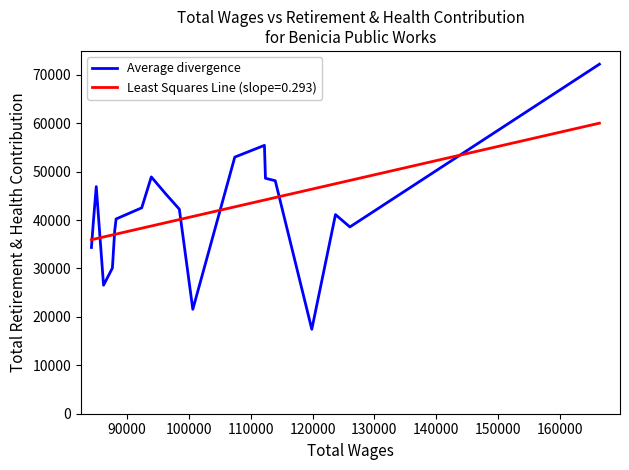

Which series has the largest range (max minus min)?

Average divergence